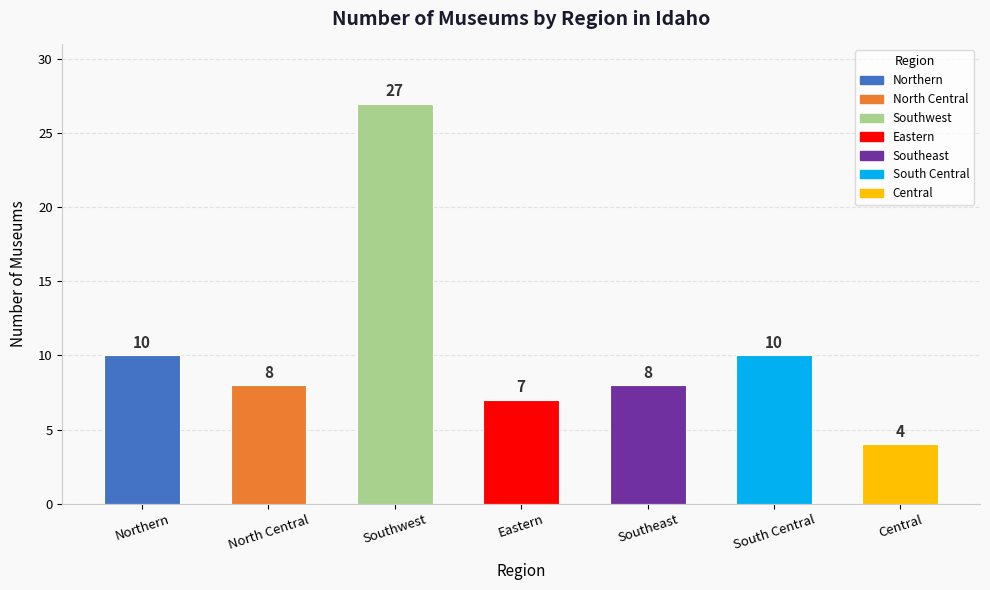

How many categories are shown in the chart?

7